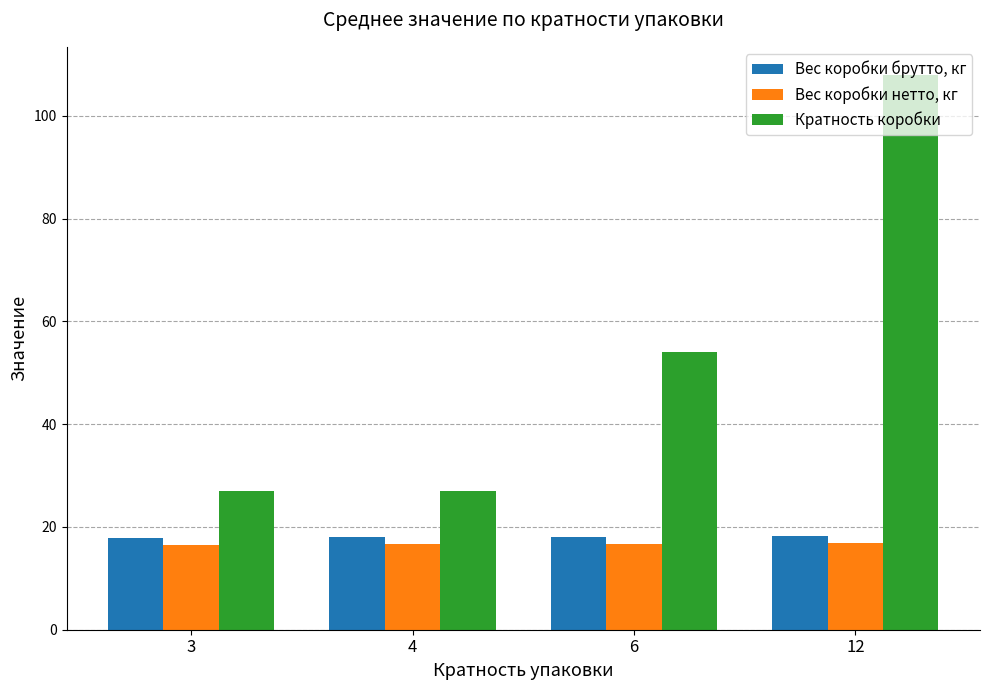

The value of Кратность коробки at 4 is 37.6. True or false?

False